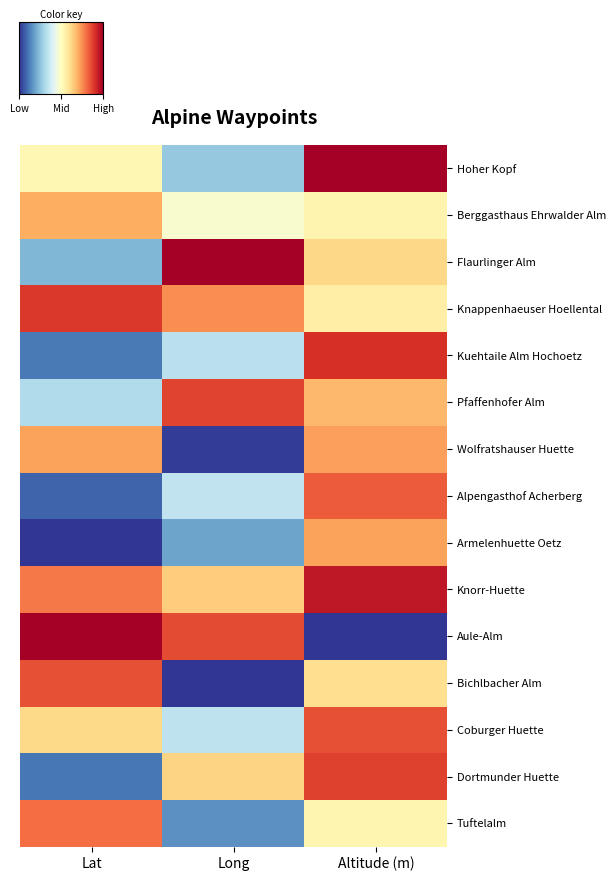

What is the spread (max minus min) of values at Lat?

1.0